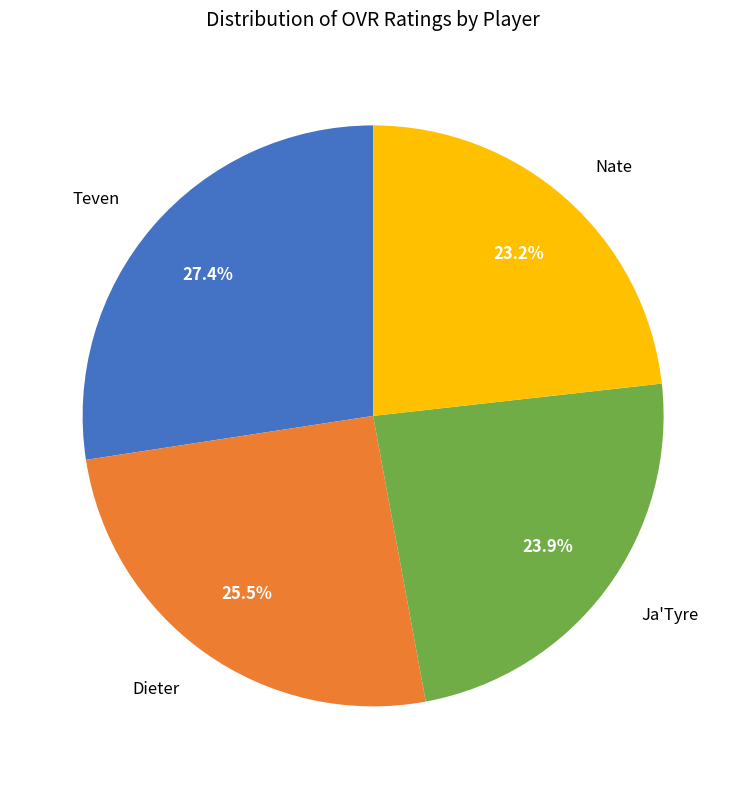

What percentage do Teven and Ja'Tyre together represent?

51.3%